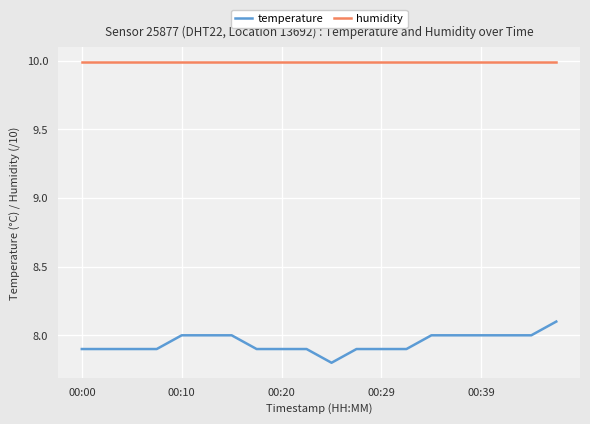

Which series has the largest range (max minus min)?

temperature